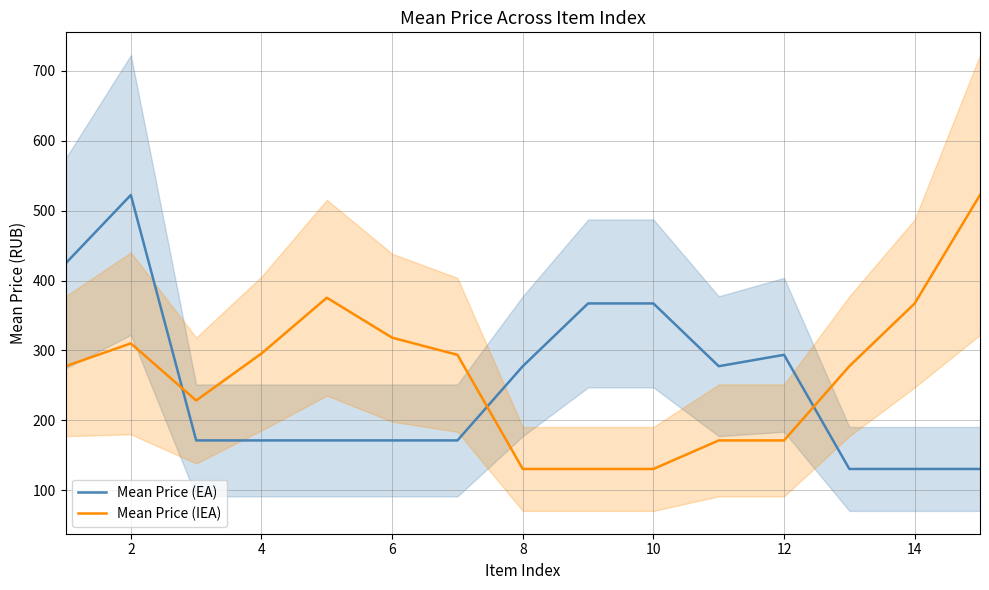

How many values in the Mean Price (IEA) series are below 277?

6